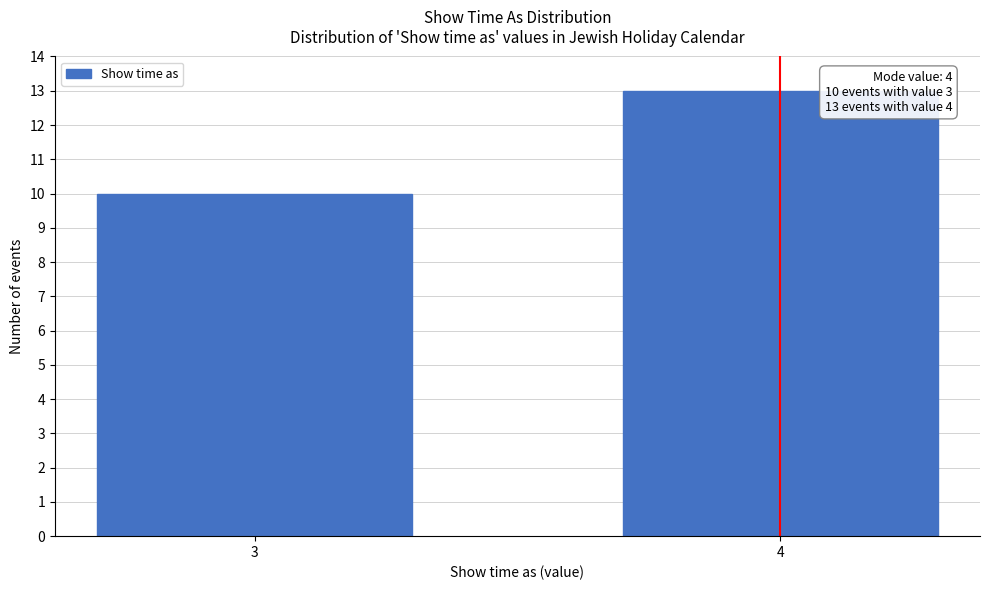

Reading left to right, transcribe all the data shown in this chart.

3=10	4=13